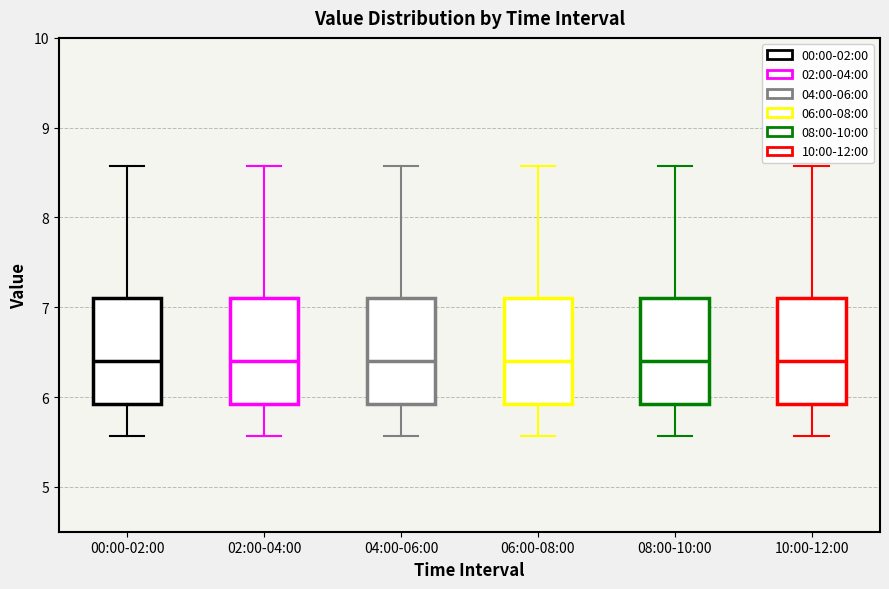

Reading left to right, read every box against the y-axis: the position of its median line, the range the box covers, and the ends of its whiskers. The values are not printed on the chart, so give them approximately, as read against the axis.

00:00-02:00: median 6.4, box 5.9 to 7.1, whiskers 5.6 to 8.6
02:00-04:00: median 6.4, box 5.9 to 7.1, whiskers 5.6 to 8.6
04:00-06:00: median 6.4, box 5.9 to 7.1, whiskers 5.6 to 8.6
06:00-08:00: median 6.4, box 5.9 to 7.1, whiskers 5.6 to 8.6
08:00-10:00: median 6.4, box 5.9 to 7.1, whiskers 5.6 to 8.6
10:00-12:00: median 6.4, box 5.9 to 7.1, whiskers 5.6 to 8.6